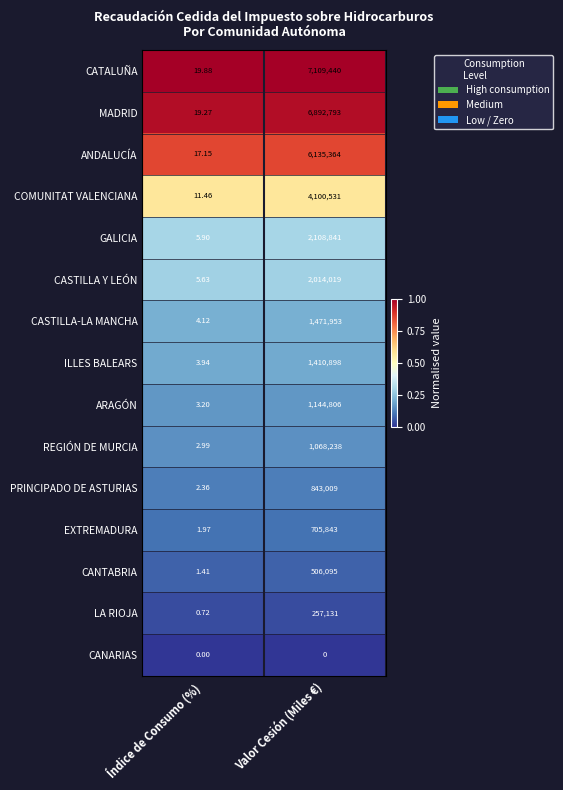

Which series has the largest total across all categories?

CATALUÑA